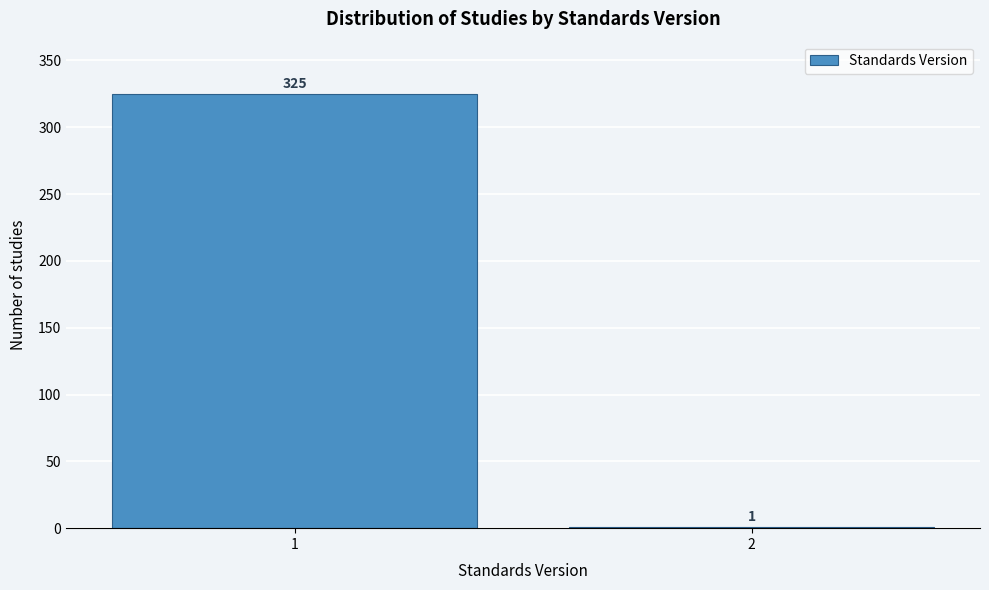

Reading left to right, list all the values displayed in this chart.

1=325	2=1